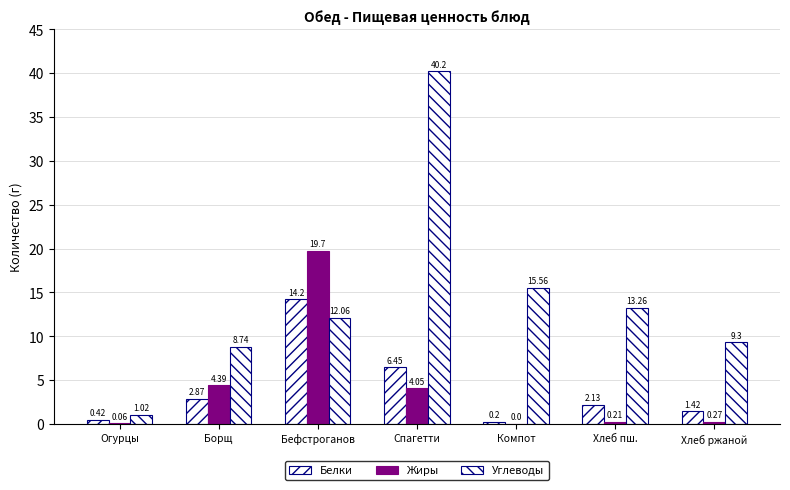

True or false: Углеводы has a value of 8.7 at Борщ.

True